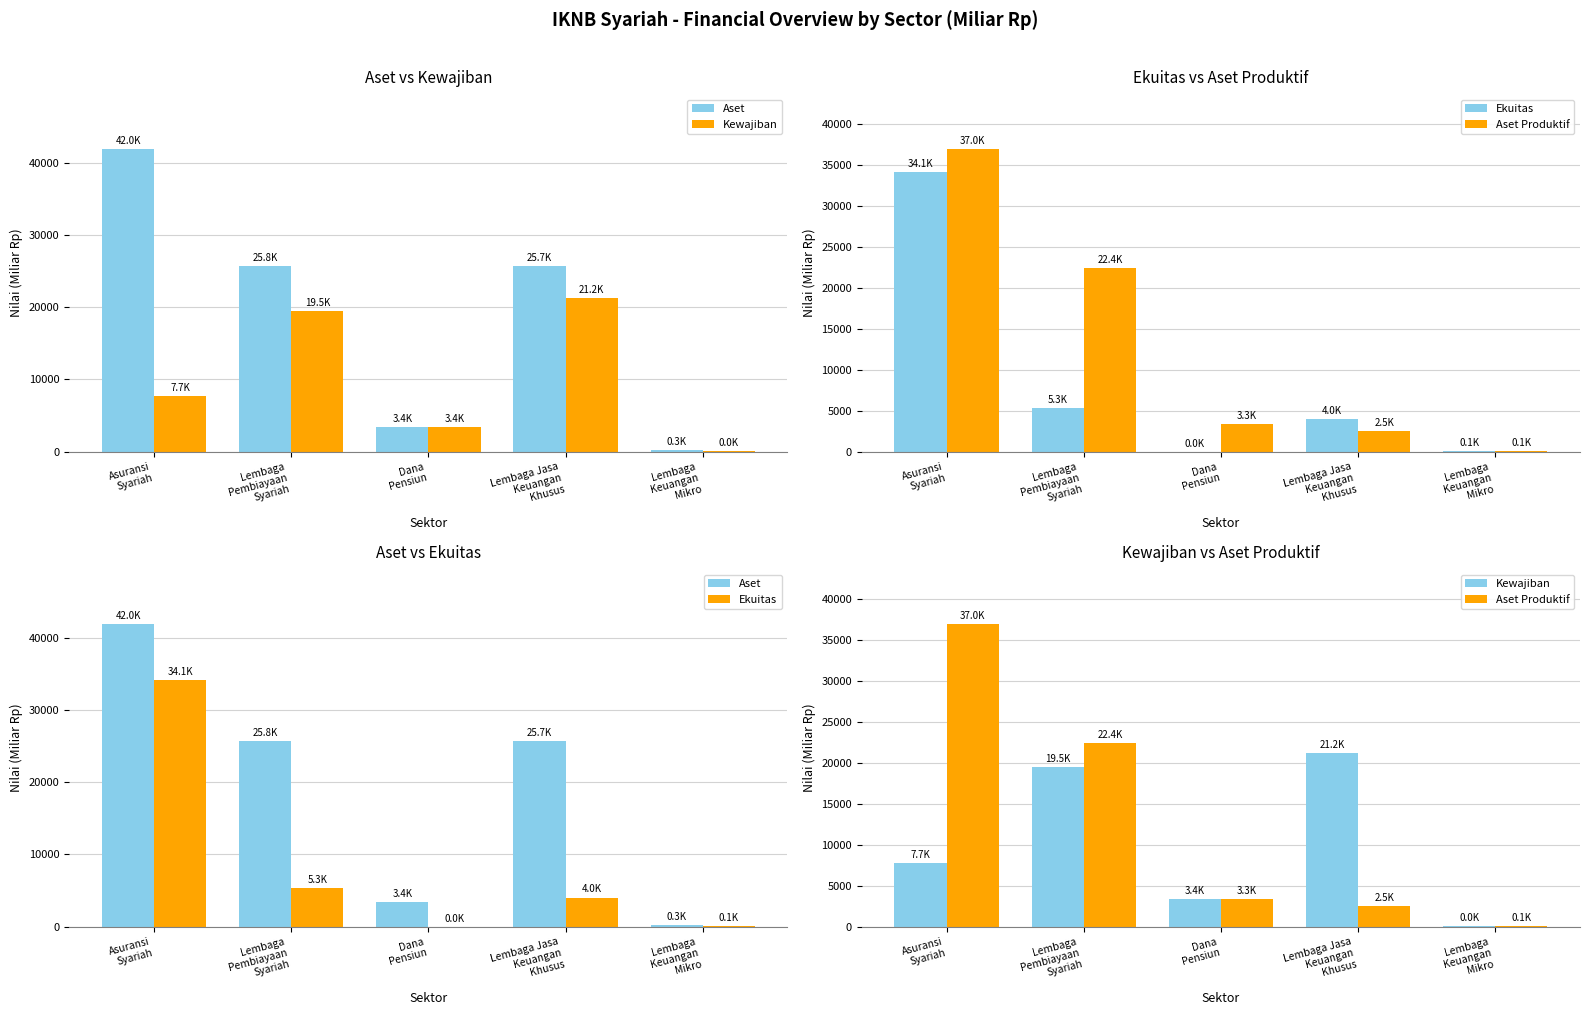

At which label is Ekuitas closest to 17066?

Lembaga
Pembiayaan
Syariah